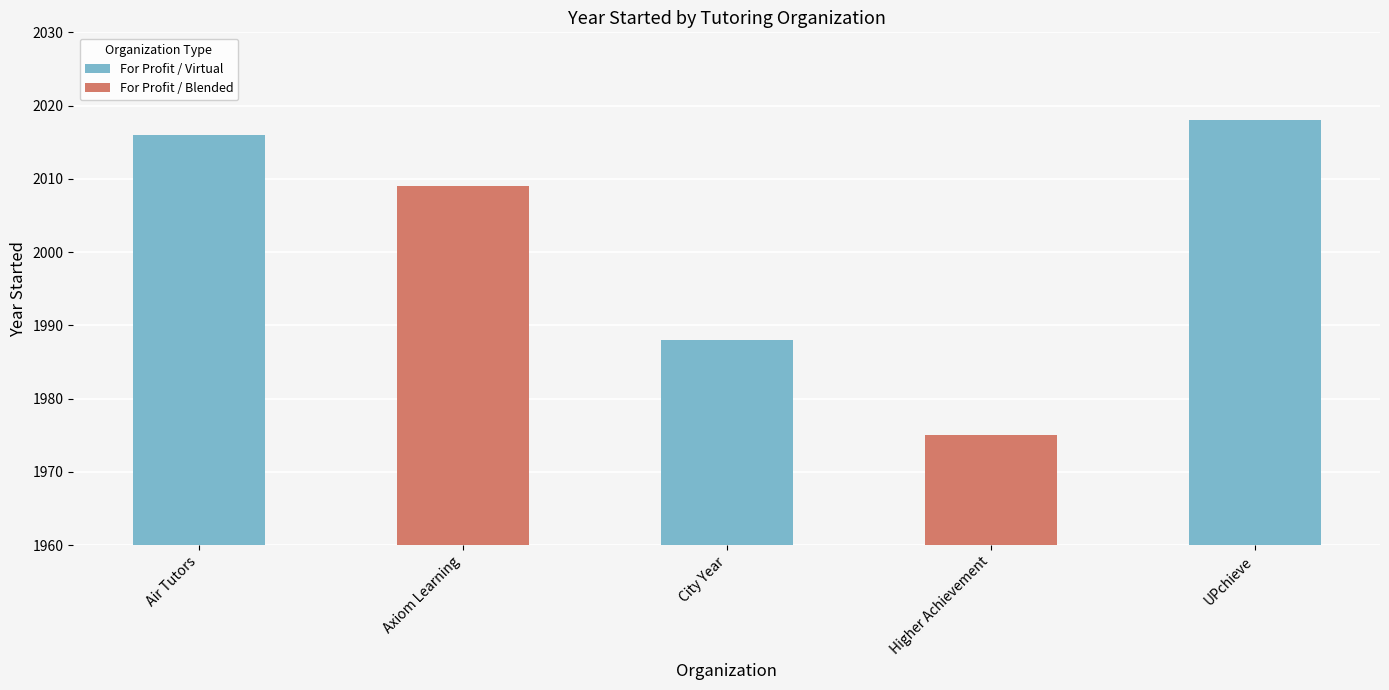

Which category has the lowest value across all series?

Higher Achievement